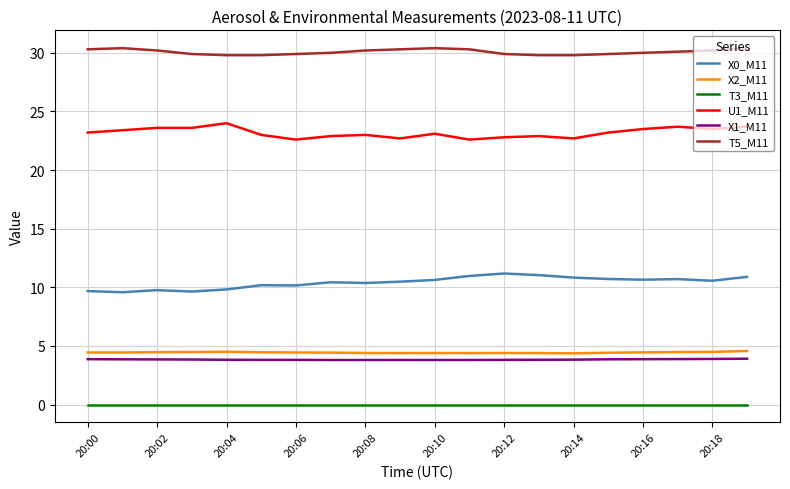

What is the highest value of the X1_M11 series?

3.9